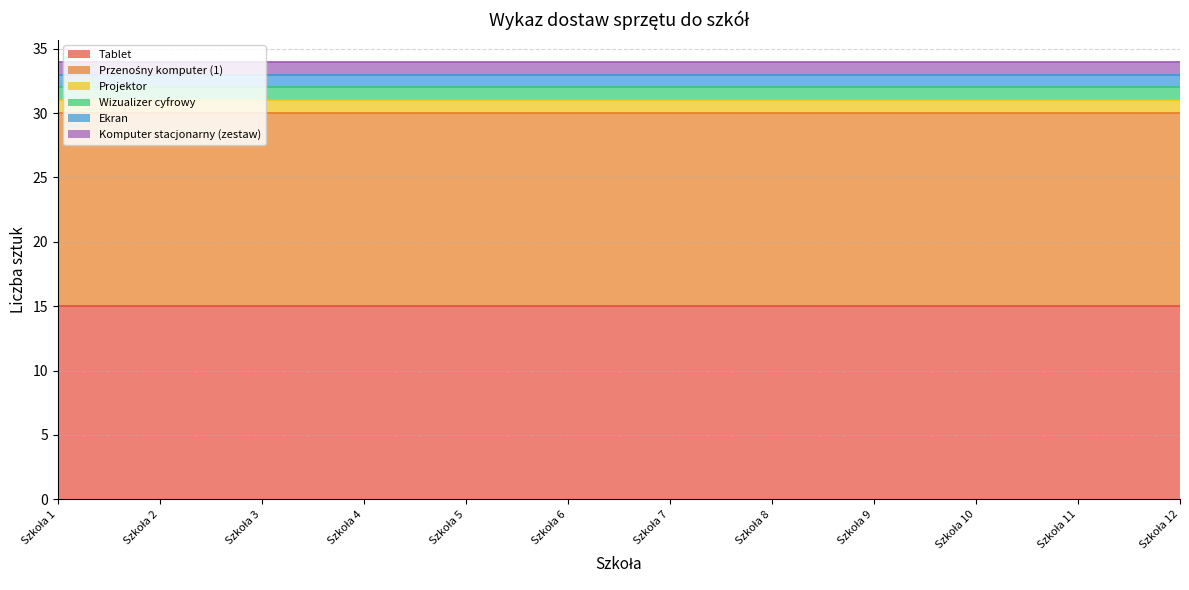

True or false: Wizualizer cyfrowy has a value of 1 at Szkoła 8.

True